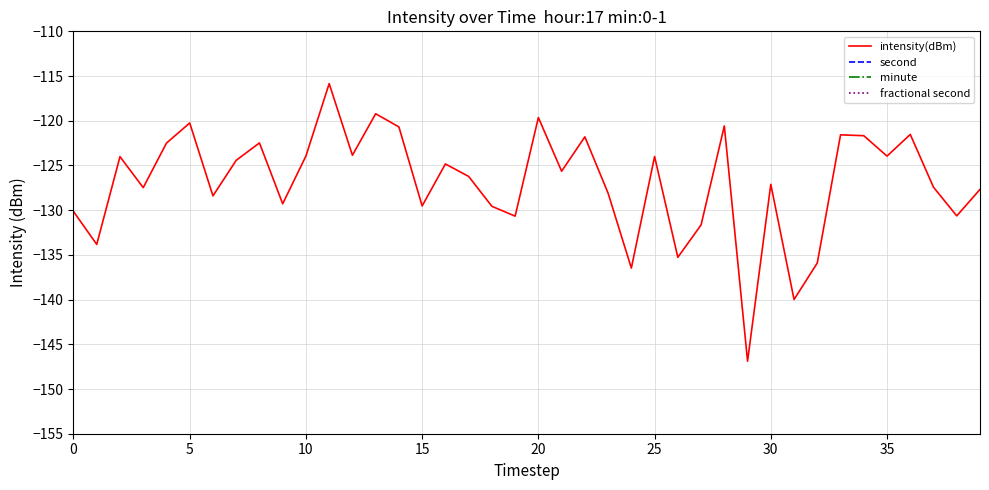

What is the label of the 8th point from the right?

32